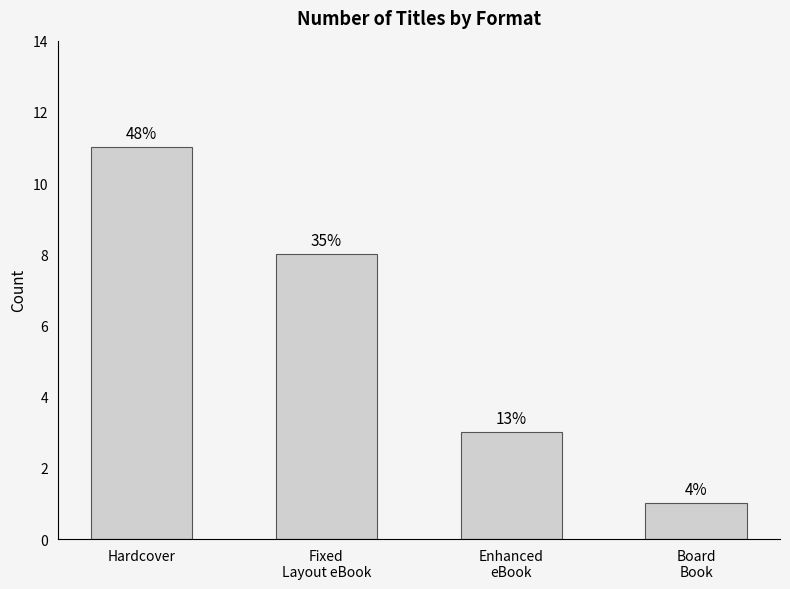

What is the label of the 1st bar from the left?

Hardcover